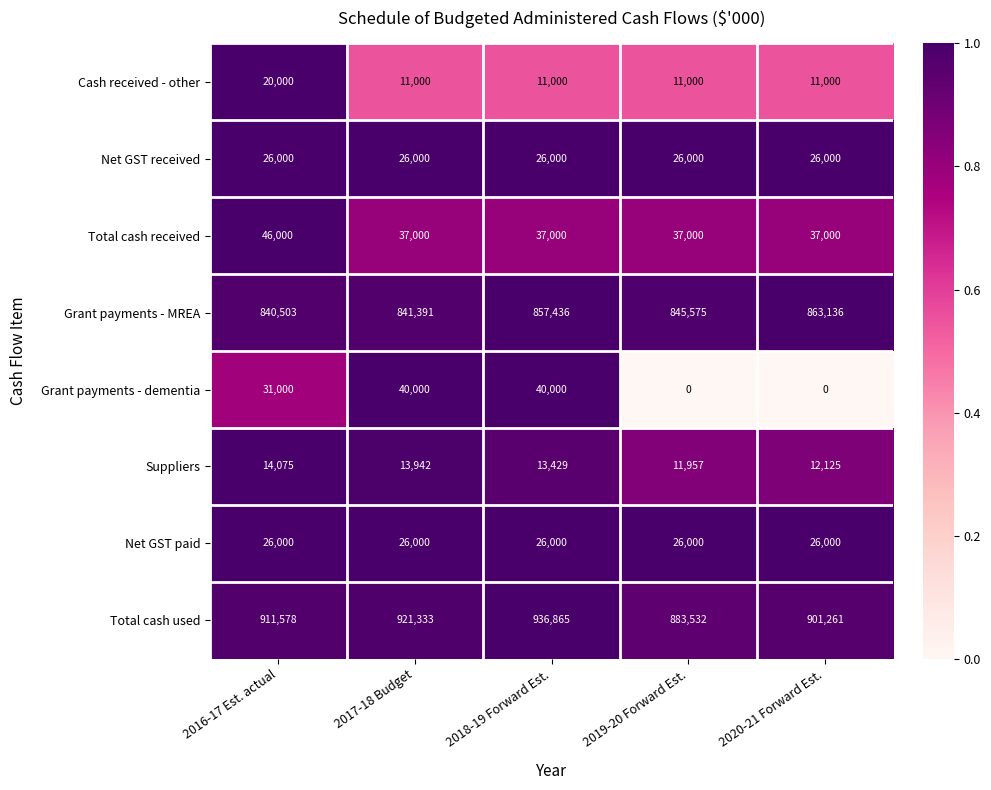

Is it true that Grant payments - dementia equals 0 at 2019-20 Forward Est.?

True